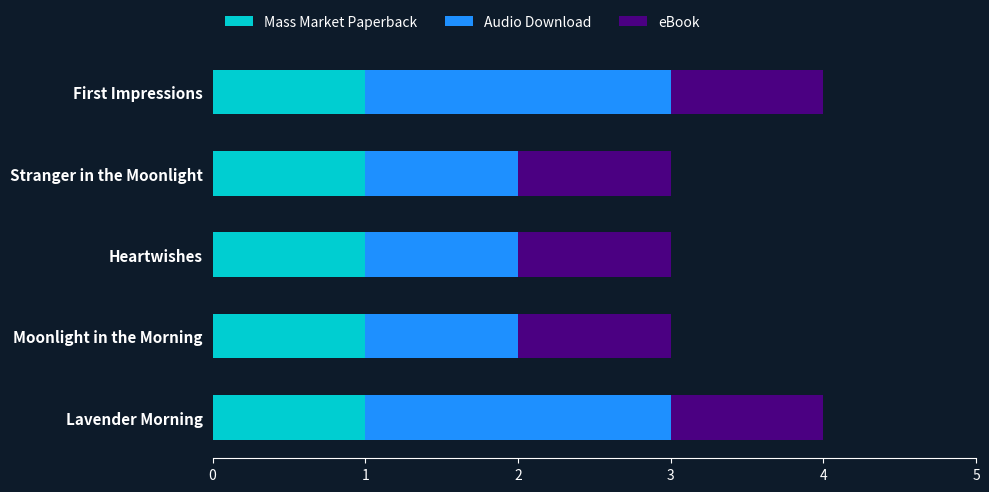

What is the total value across all series at Moonlight in the Morning?

3